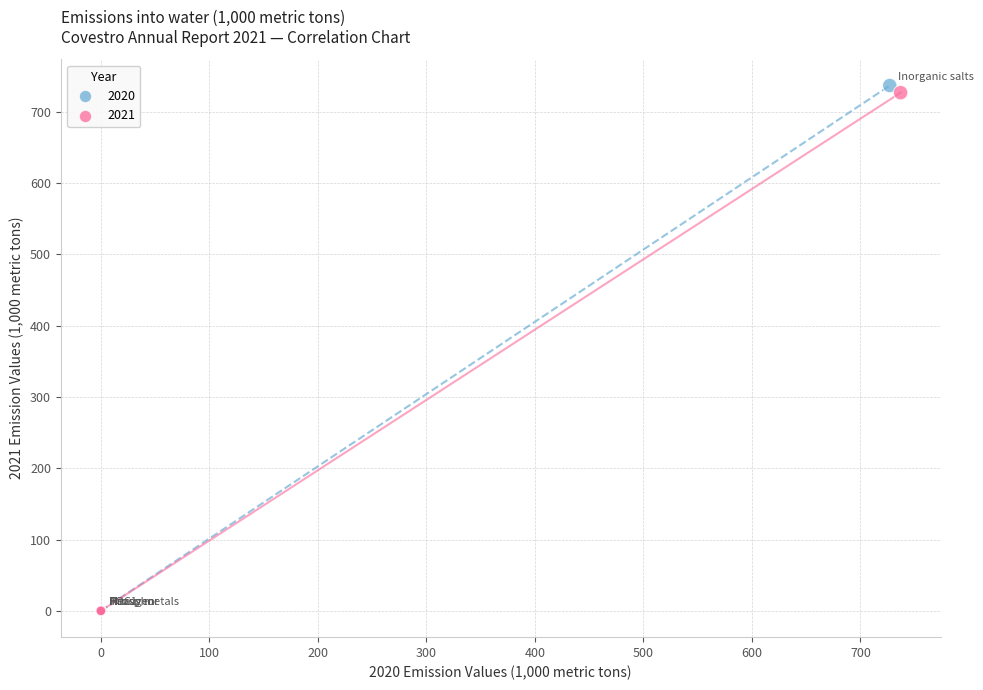

Which series has the widest spread of Y values?

2020